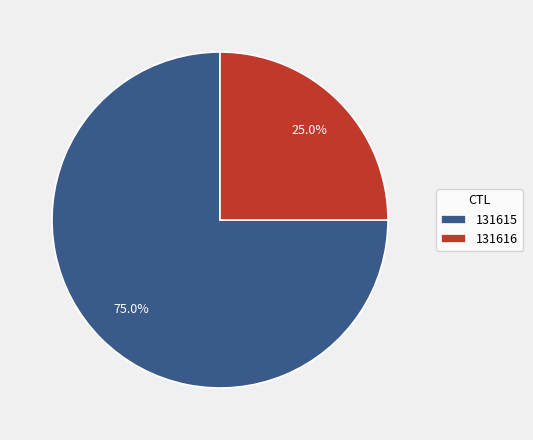

What percentage do 131616 and 131615 together represent?

100.0%